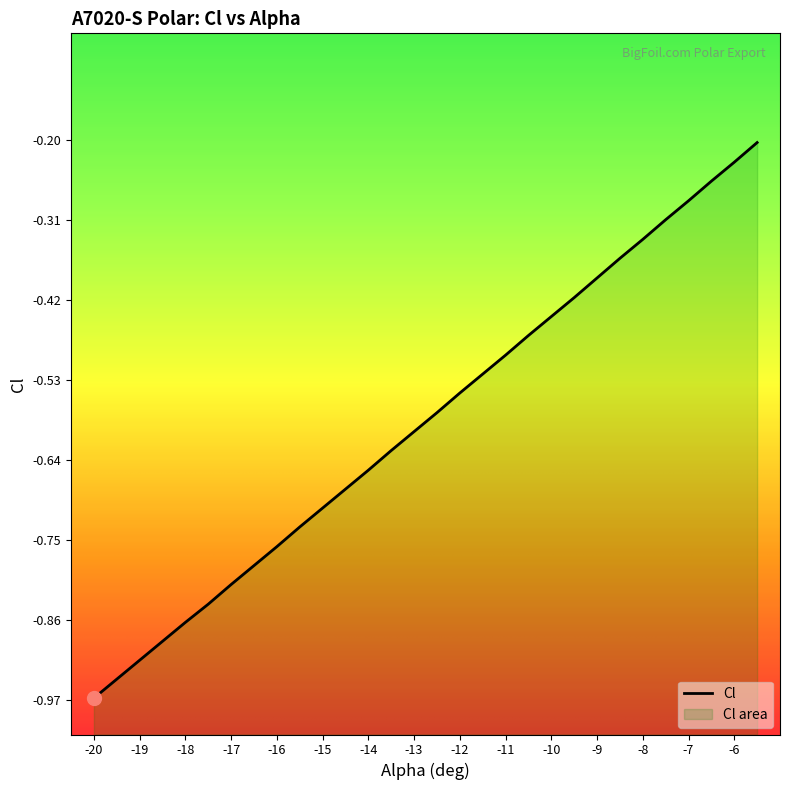

What is the label of the 5th point from the right?

-7.5